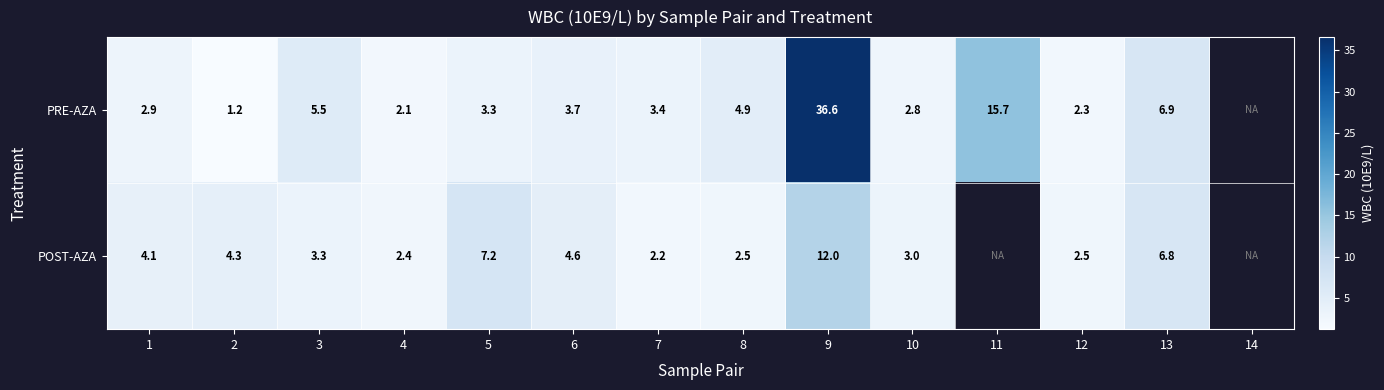

Between 3 and 8, which series saw the biggest shift?

POST-AZA